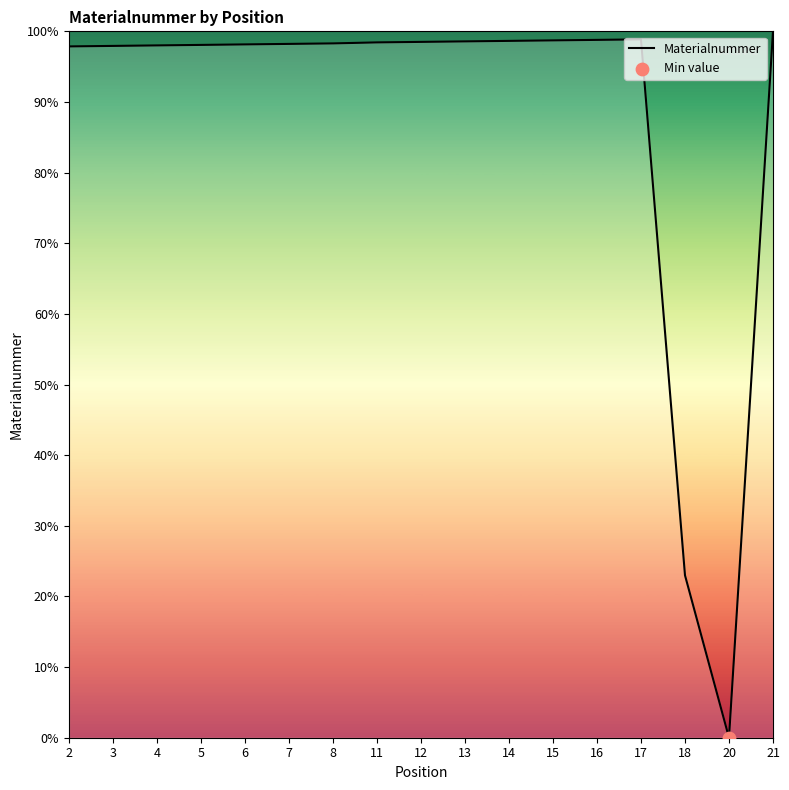

What is the change in value from 11 to 16?

+0.4